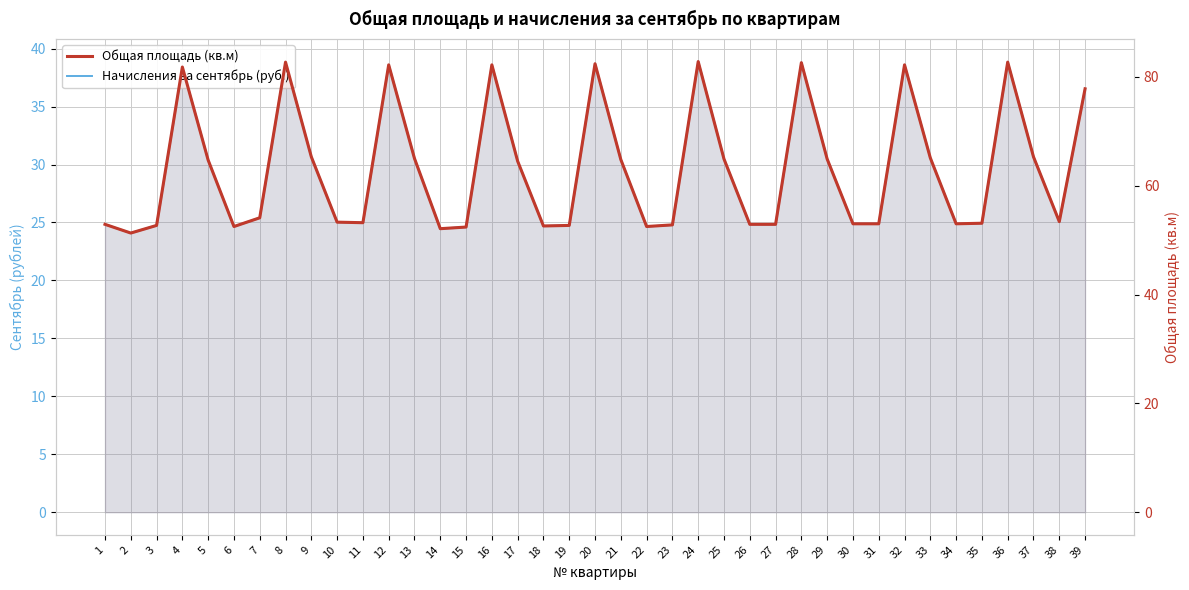

Which series has the widest spread of values?

Общая площадь (кв.м)